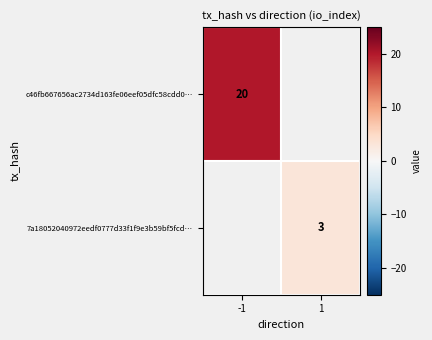

The value of c46fb667656ac2734d163fe06eef05dfc58cdd0… at -1 is 20. True or false?

True